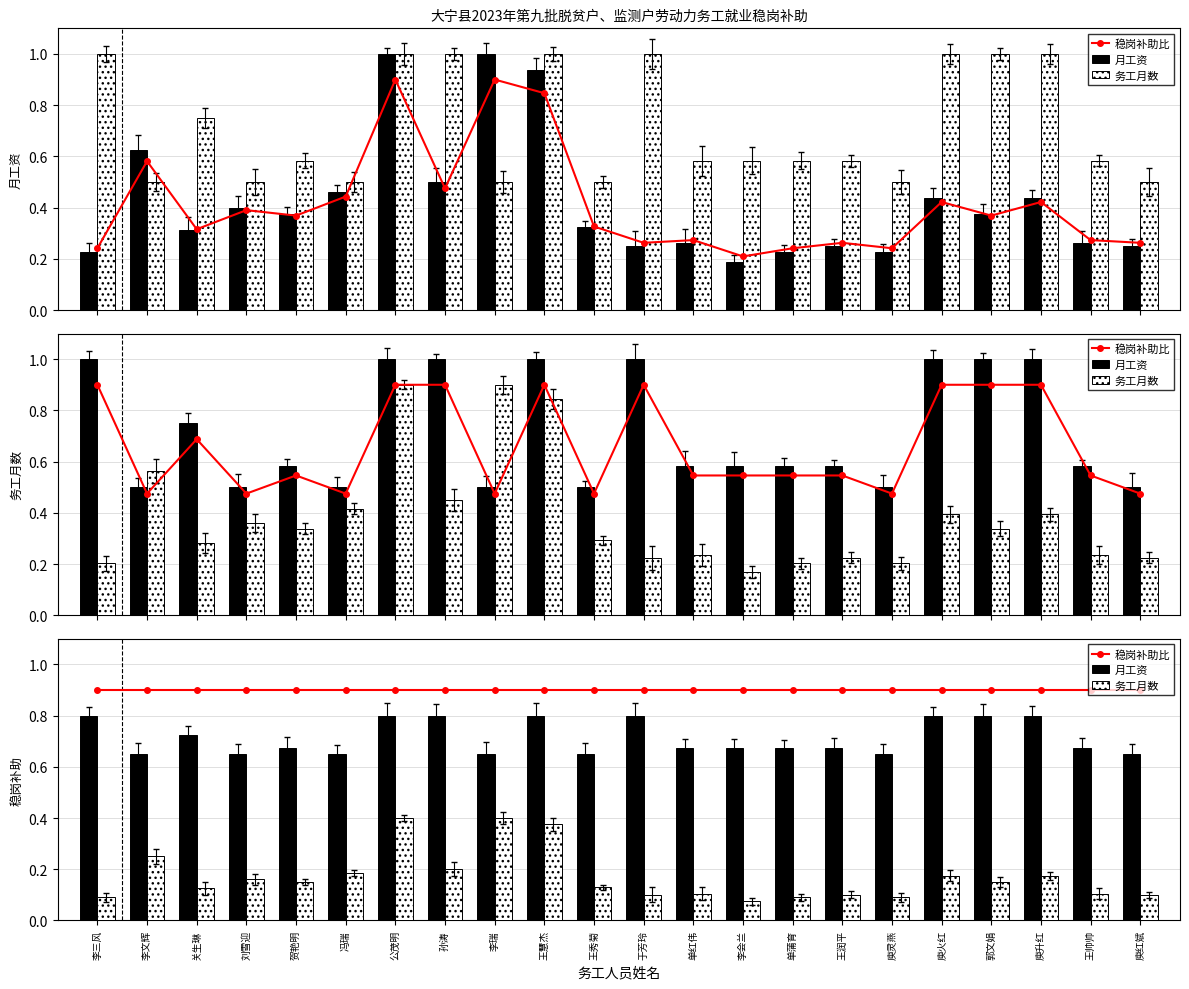

At 王秀菊, list the series in order from largest to smallest.

稳岗补助比, 月工资, 务工月数